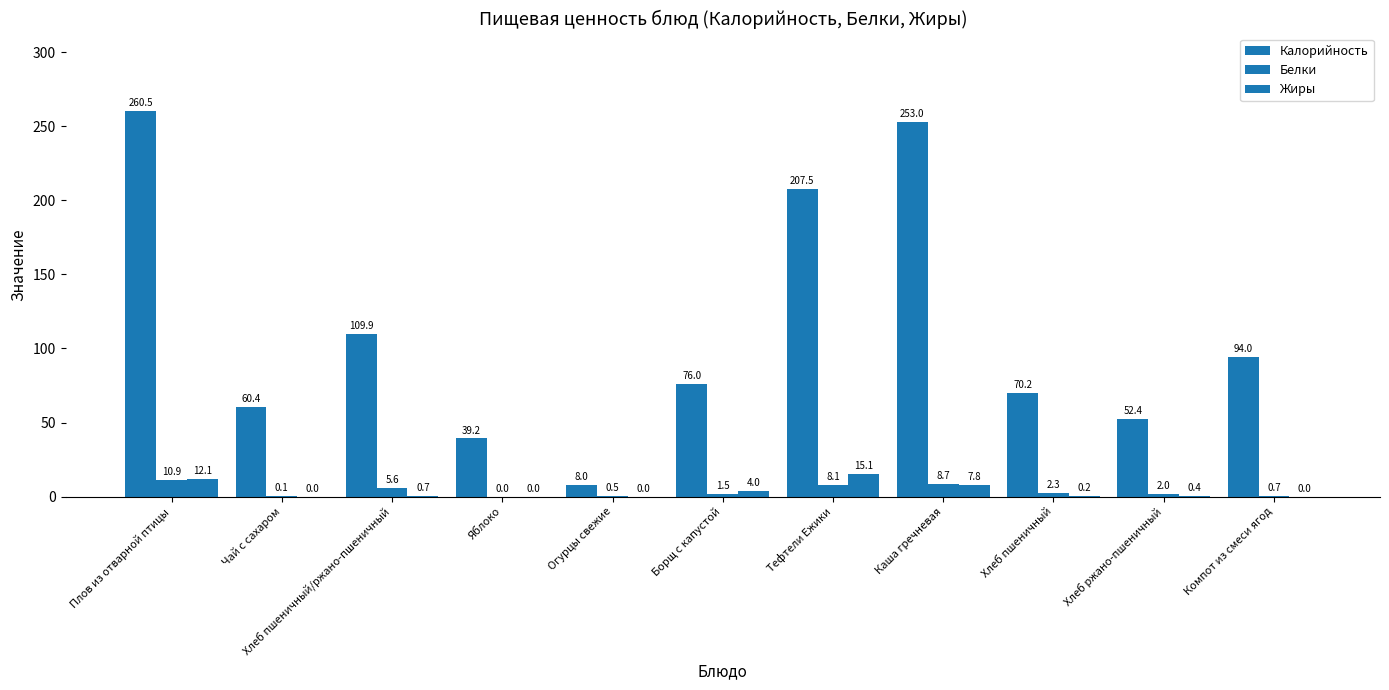

At which category does the chart reach its minimum across all series?

Яблоко